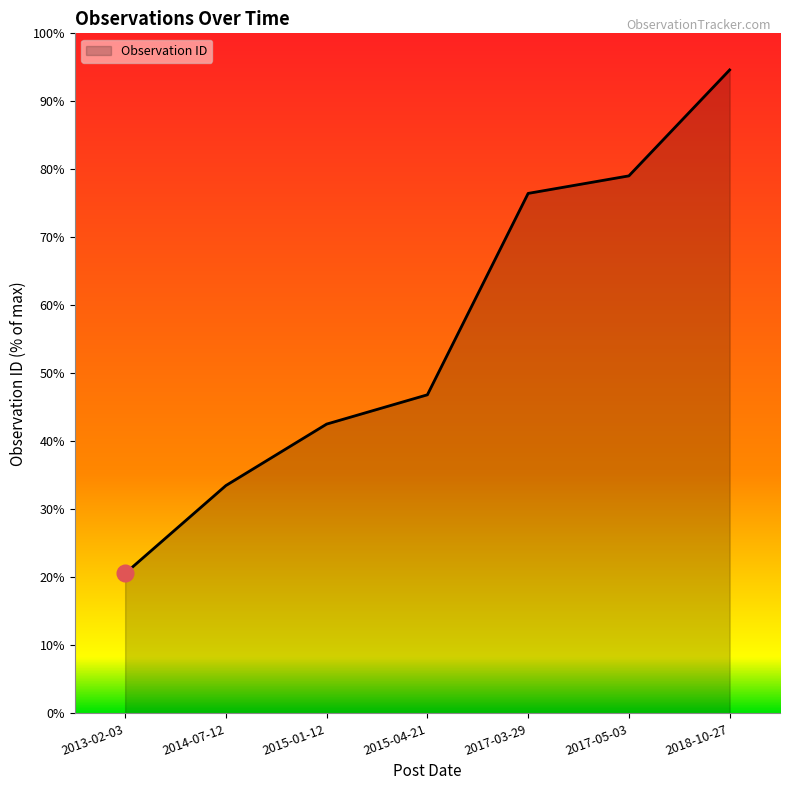

What is the approximate value at 2014-07-12?

33.5